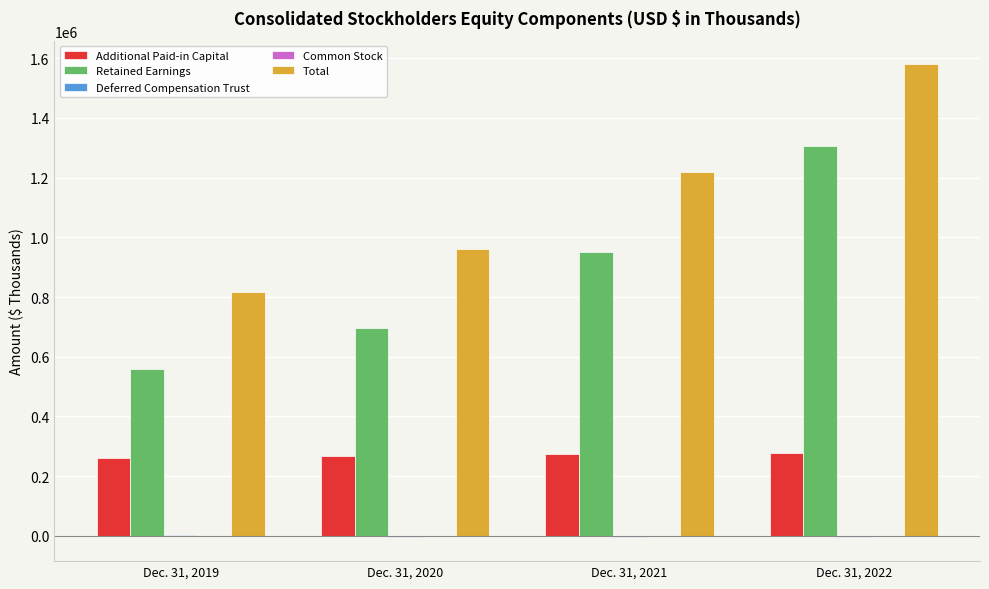

At which label is Total closest to 1197283?

Dec. 31, 2021